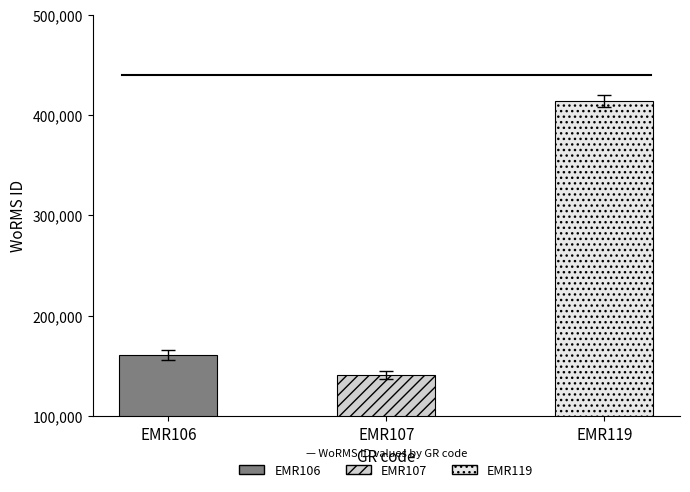

How many bars are there in total?

3